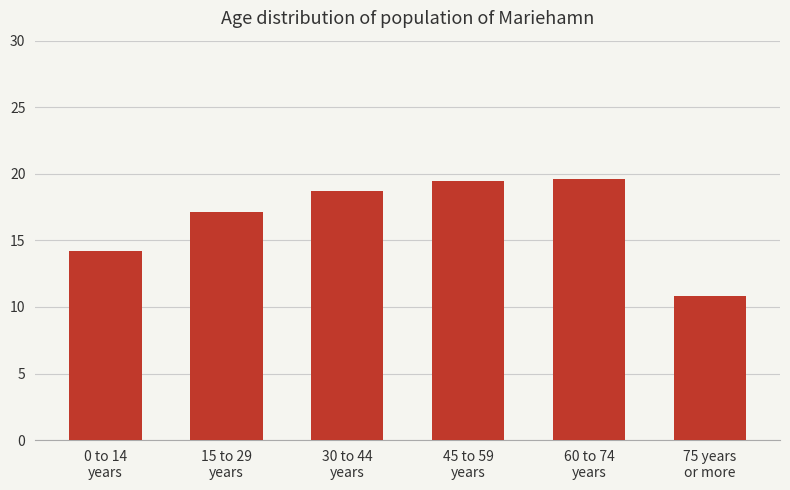

What is the change in value from 0 to 14
years to 75 years
or more?

-3.4